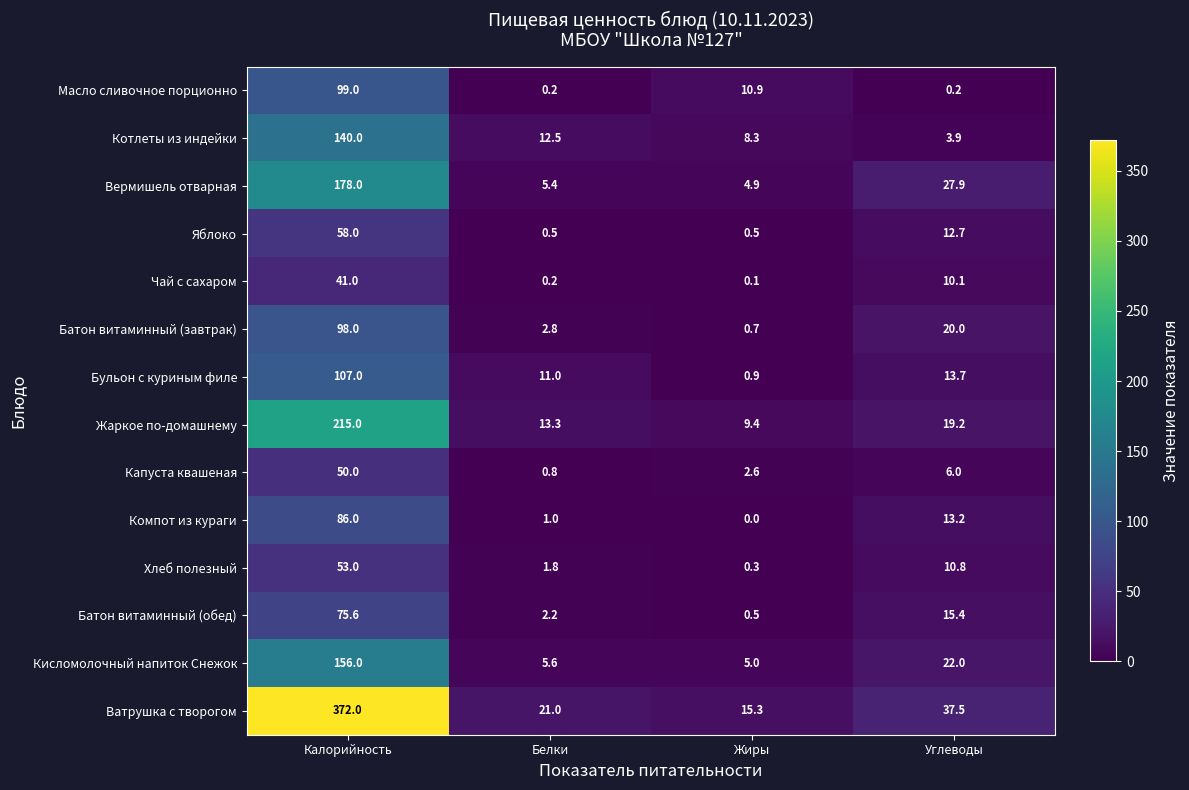

What is the maximum value shown in the chart?

372.0